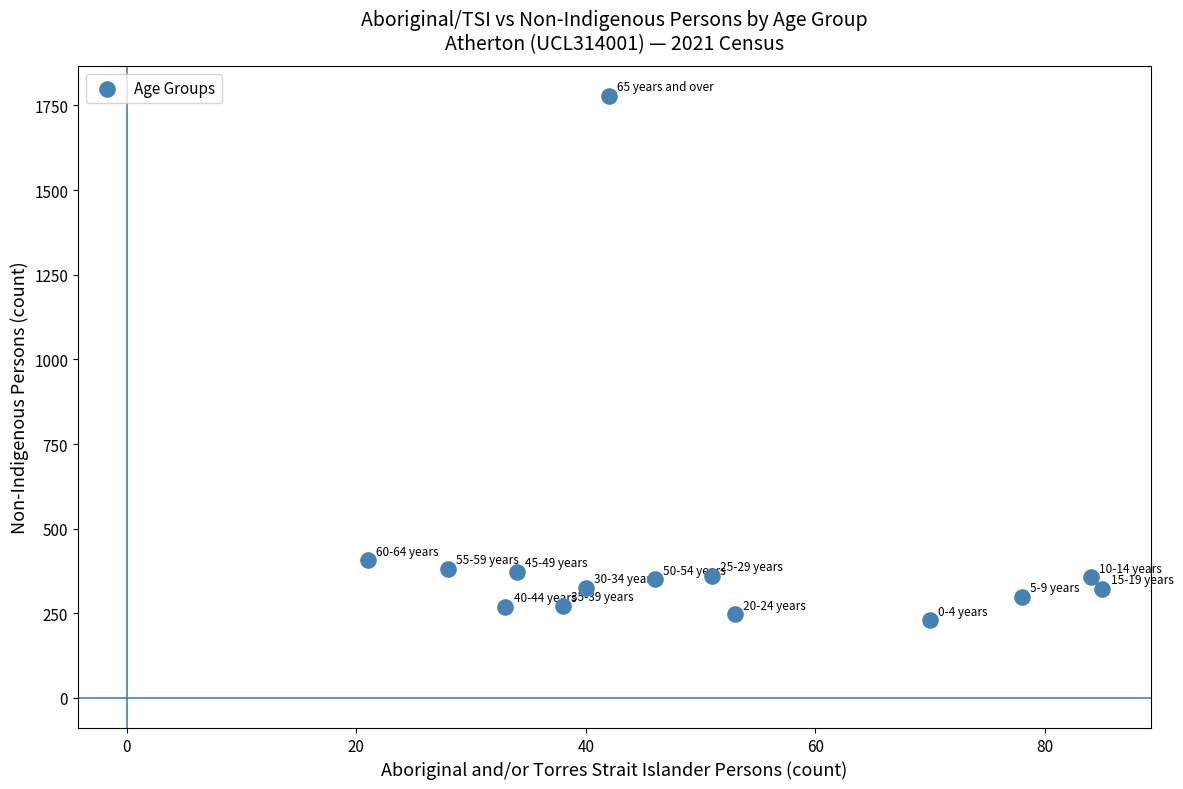

What is the range of Y values (max minus min)?

1549